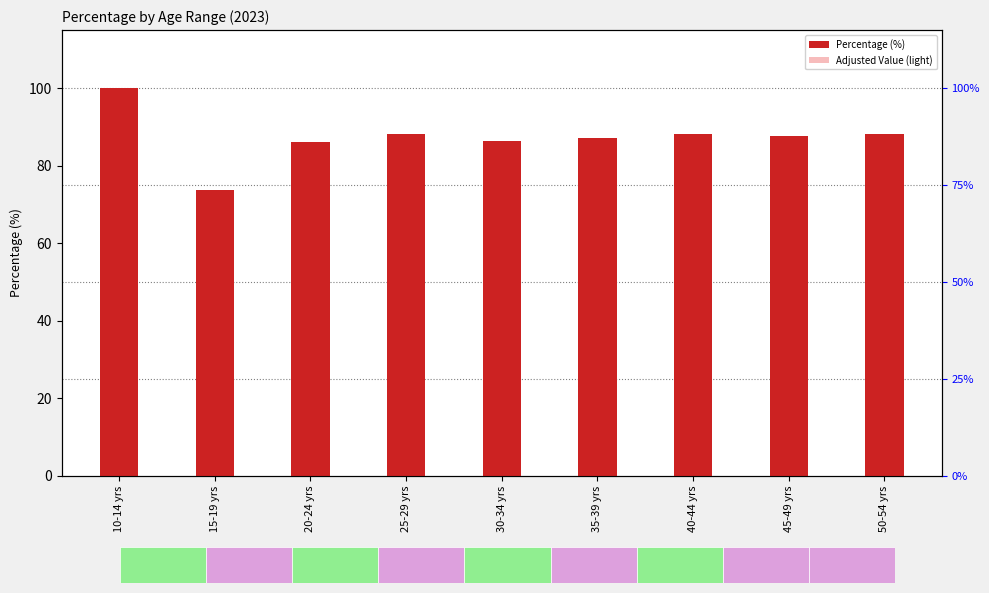

What is the average value of the Percentage (%) series?

87.3